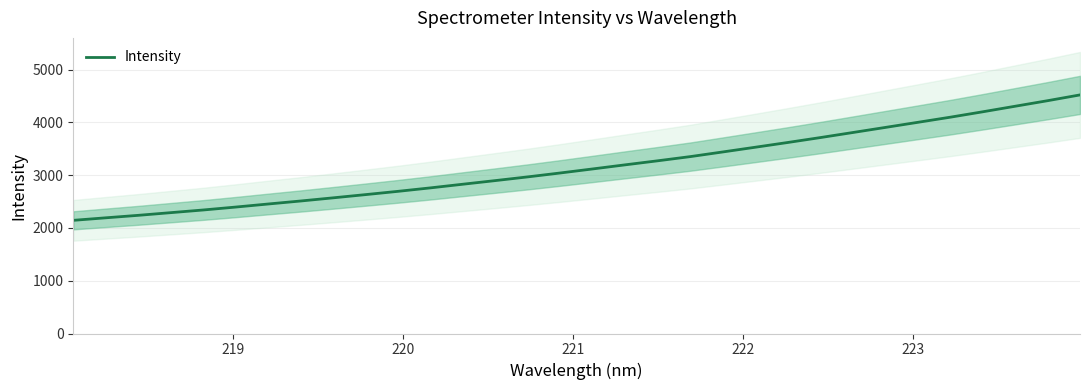

Reading left to right, list all the values displayed in this chart.

2143.8	2191.7	2238.8	2289.5	2340.2	2395.6	2453.6	2510.5	2570.5	2631.6	2693.8	2759.7	2829.0	2897.8	2968.2	3042.2	3118.9	3196.5	3272.9	3351.9	3440.3	3529.4	3619.3	3712.0	3807.7	3904.0	4000.6	4097.7	4200.0	4305.3	4410.3	4520.0